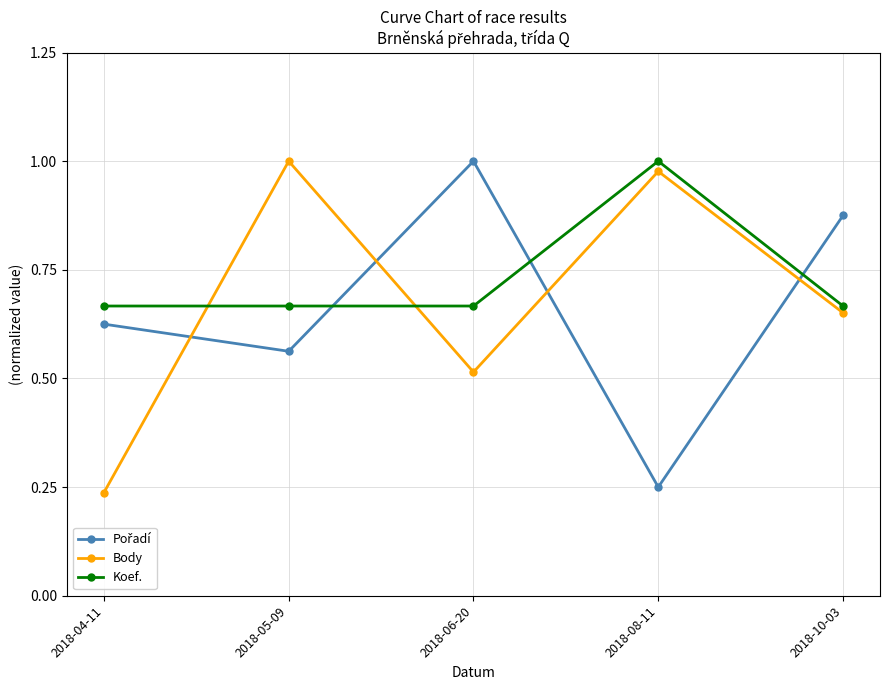

The value of Body at 2018-05-09 is 0.6. True or false?

False